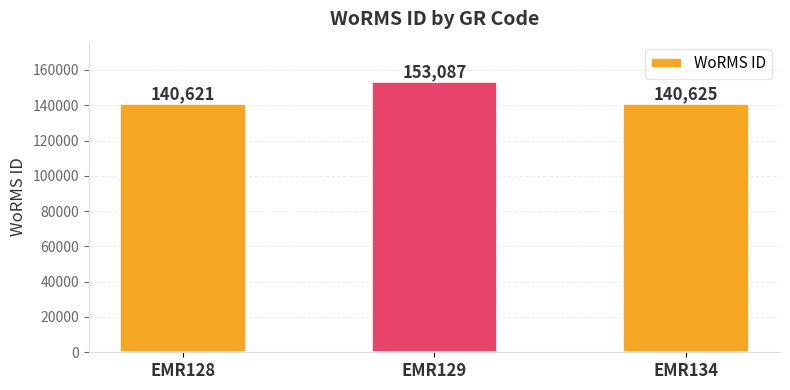

Rank the categories by value from lowest to highest.

EMR128, EMR134, EMR129